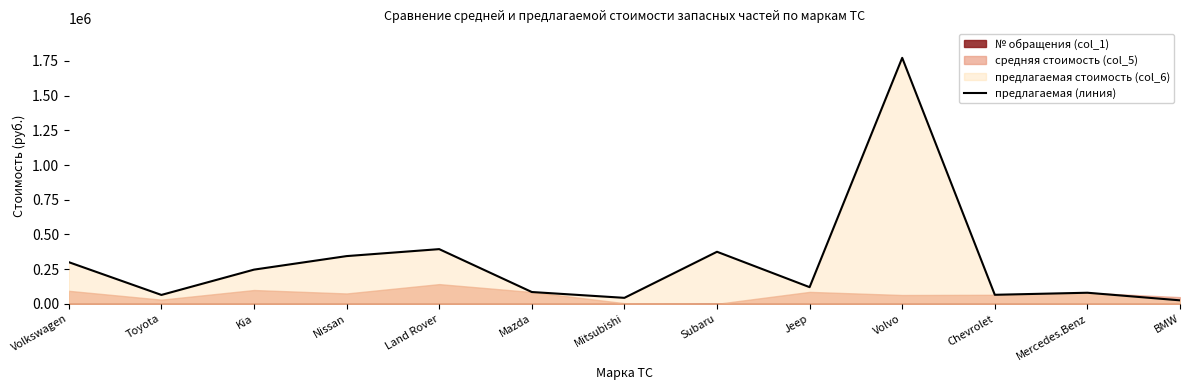

The value at Chevrolet is 108385. True or false?

False